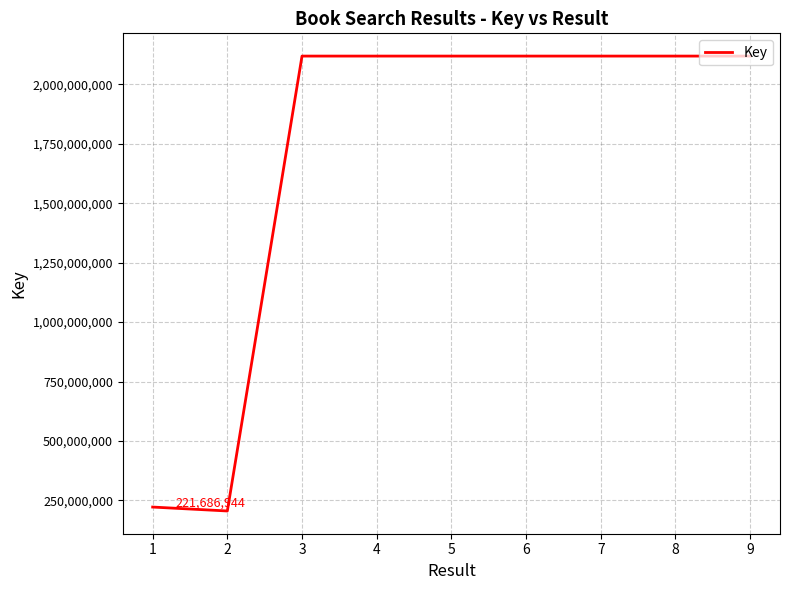

What is the change in value from 2 to 5?

+1914333668